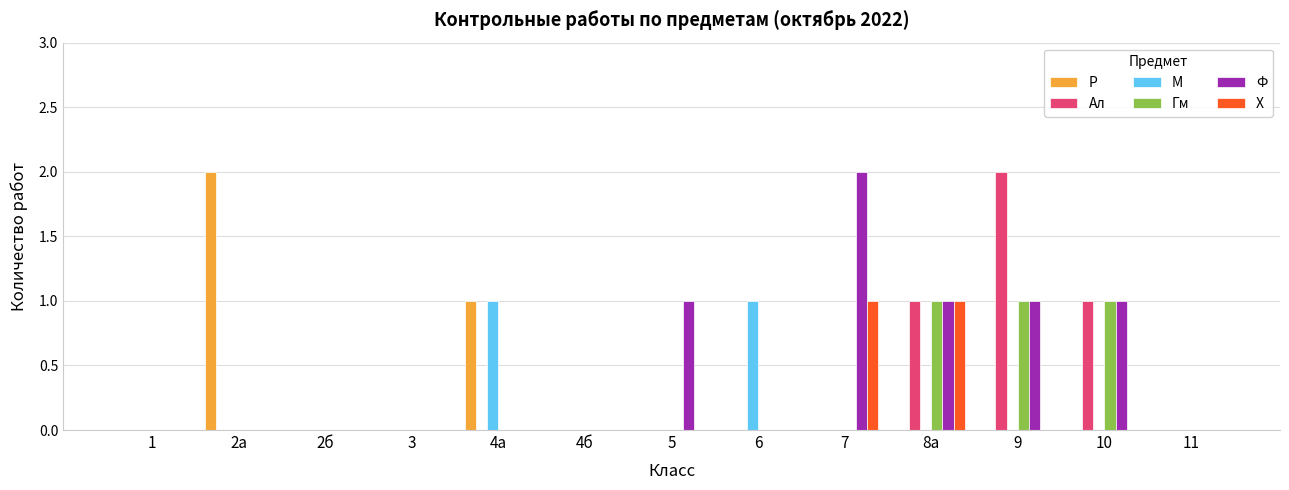

The Х series shows -1 at 3. True or false?

False